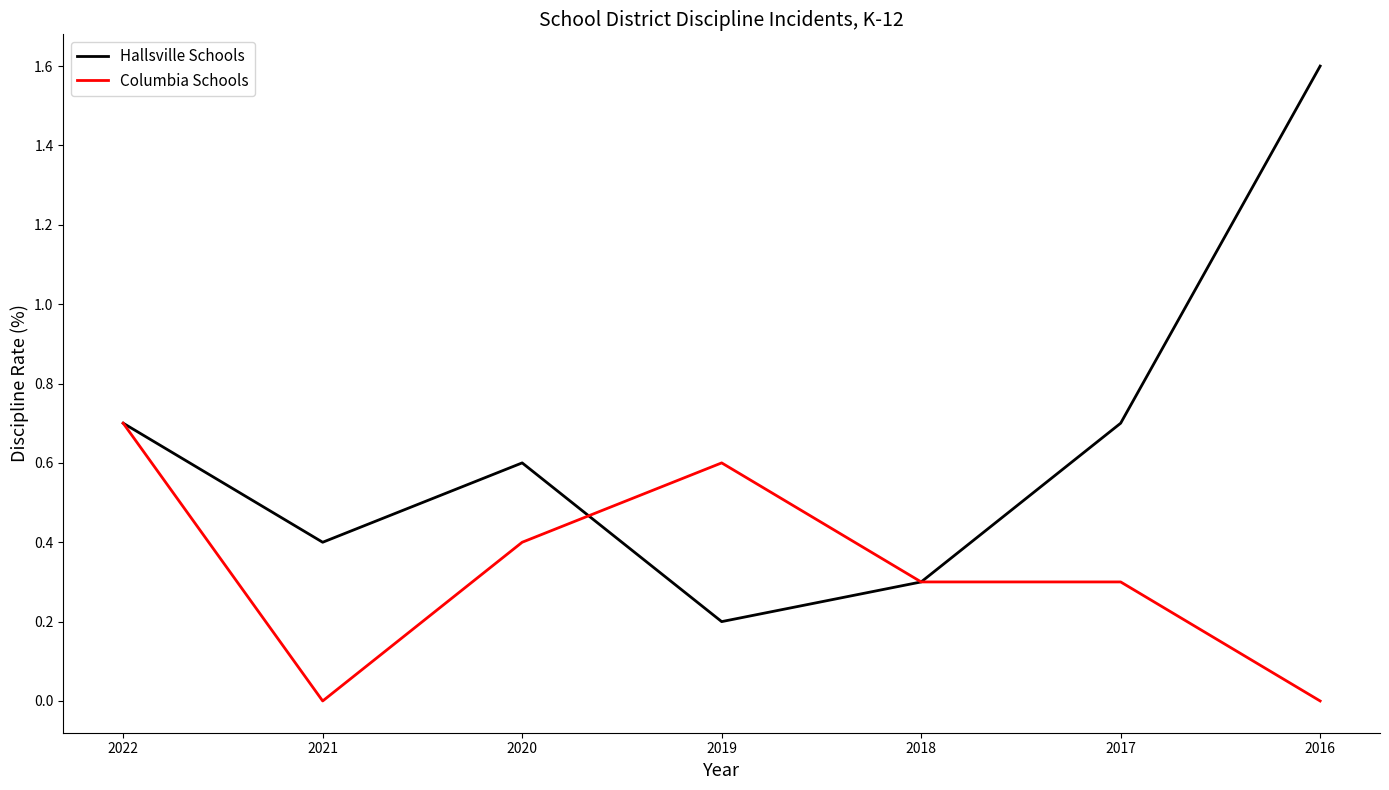

The Hallsville Schools series shows 0.2 at 2019. True or false?

True